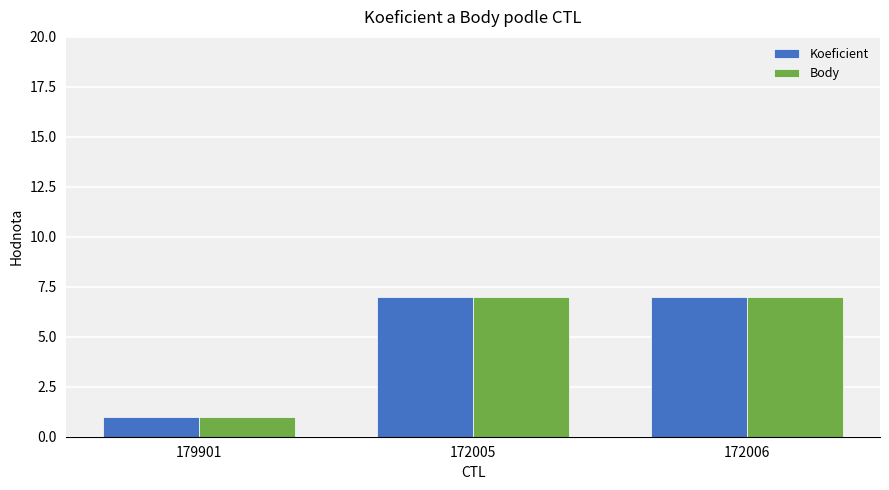

How many values in the Body series are below 7?

1